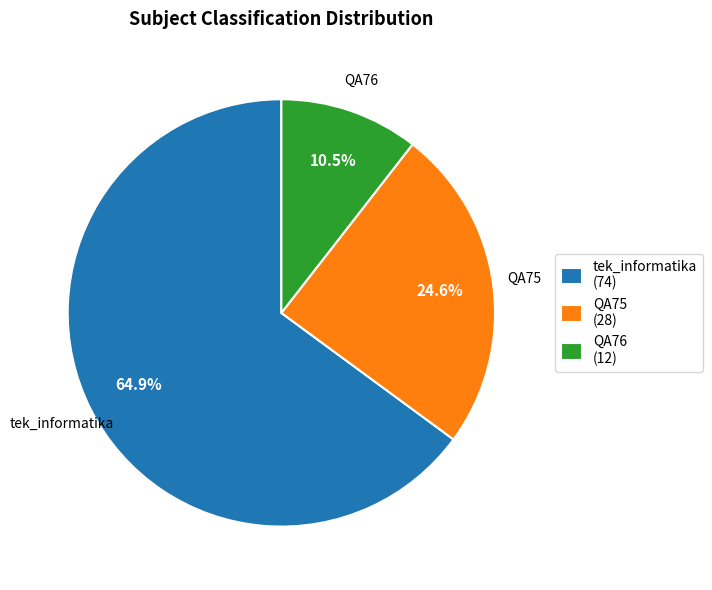

How many segments does this pie chart have?

3